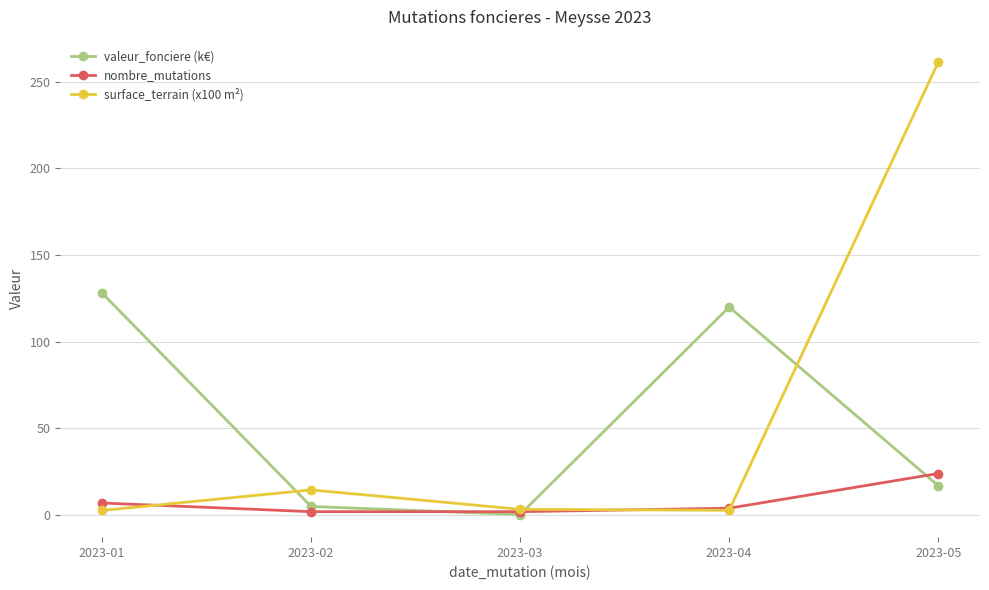

What is the sum of the surface_terrain (x100 m²) values at 2023-05 and 2023-04?

263.9